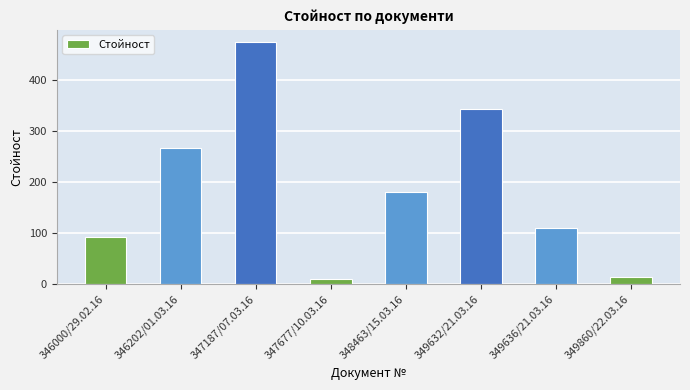

What is the label of the 5th bar from the left?

348463/15.03.16